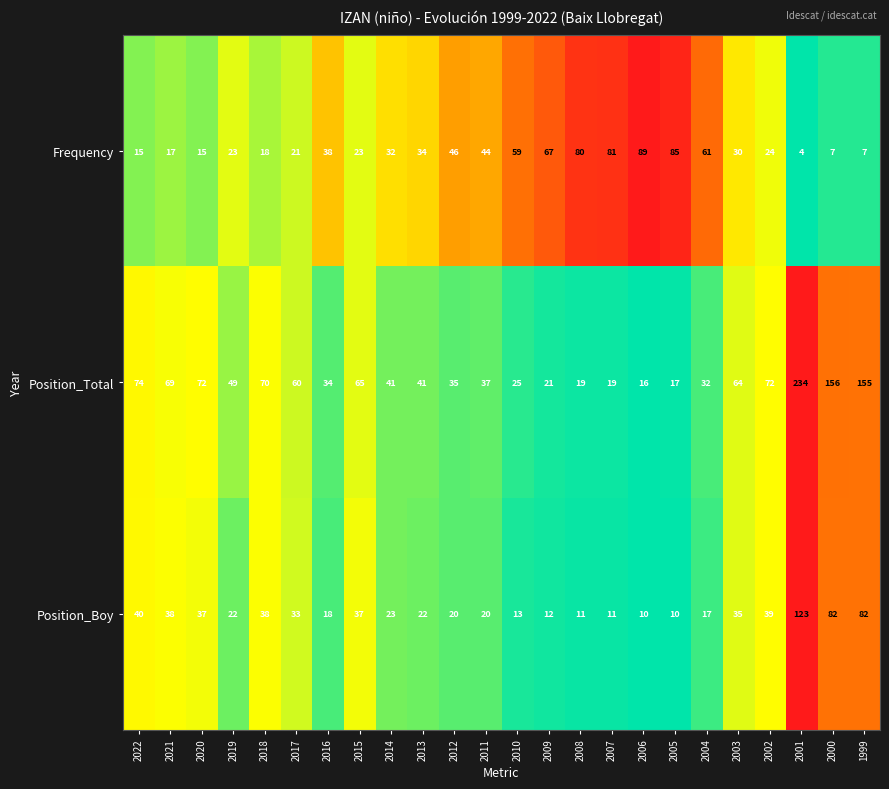

True or false: Position_Boy has a value of 38 at 2021.

True